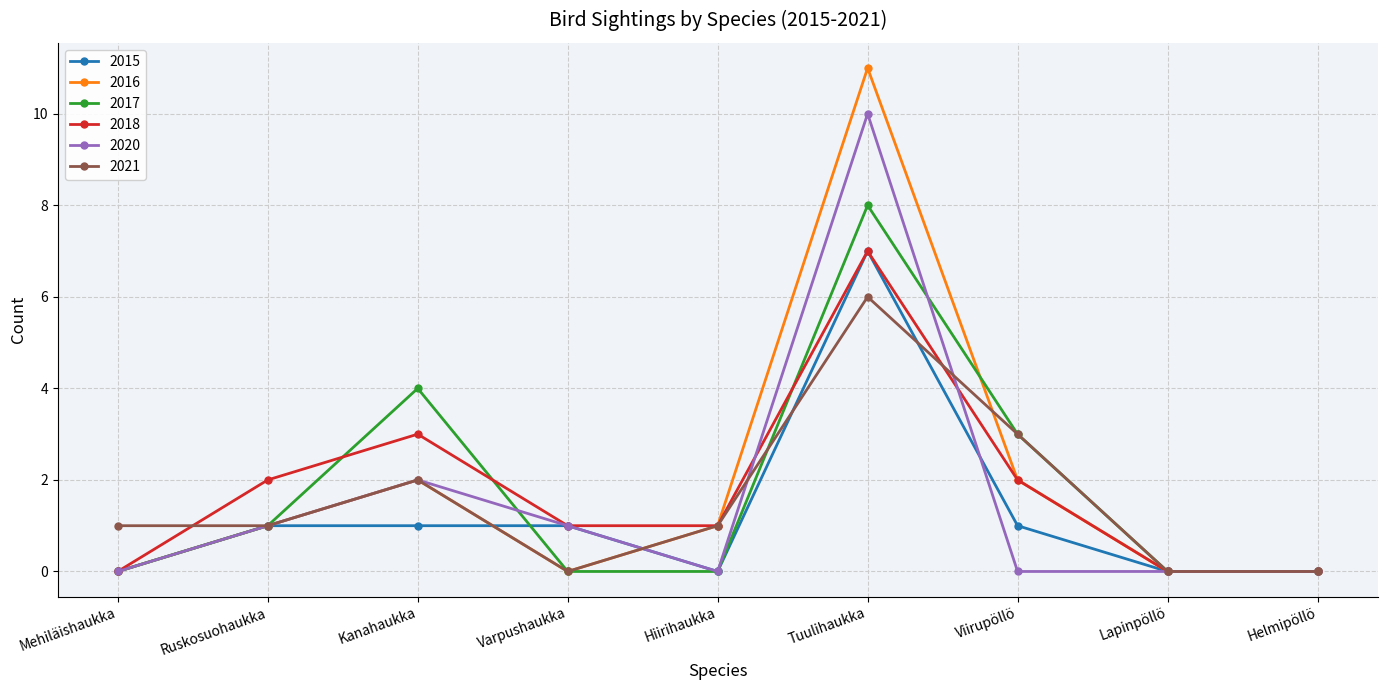

Is it true that 2017 equals 0 at Helmipöllö?

True